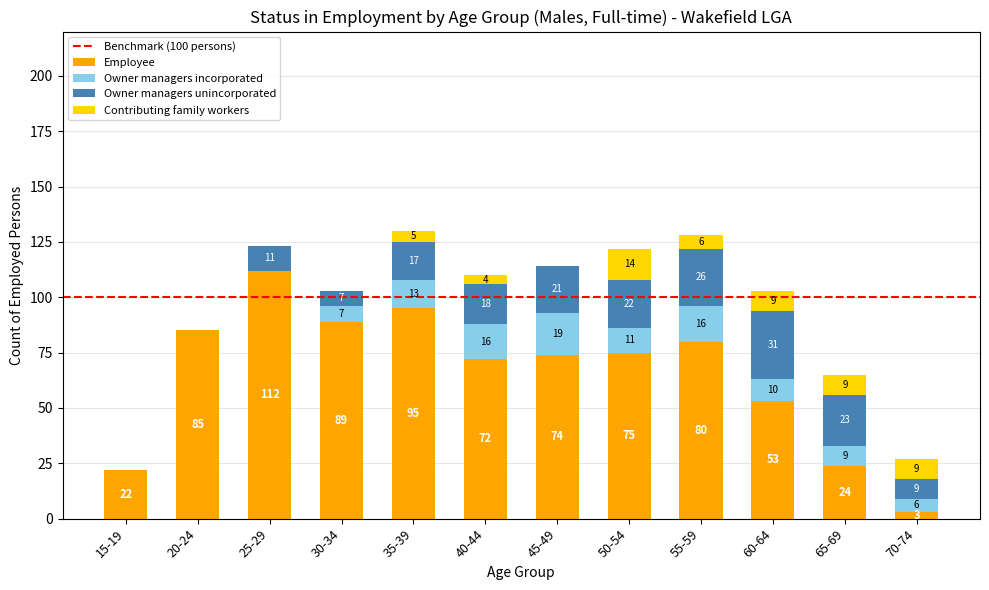

Is it true that Employee equals 53 at 60-64?

True